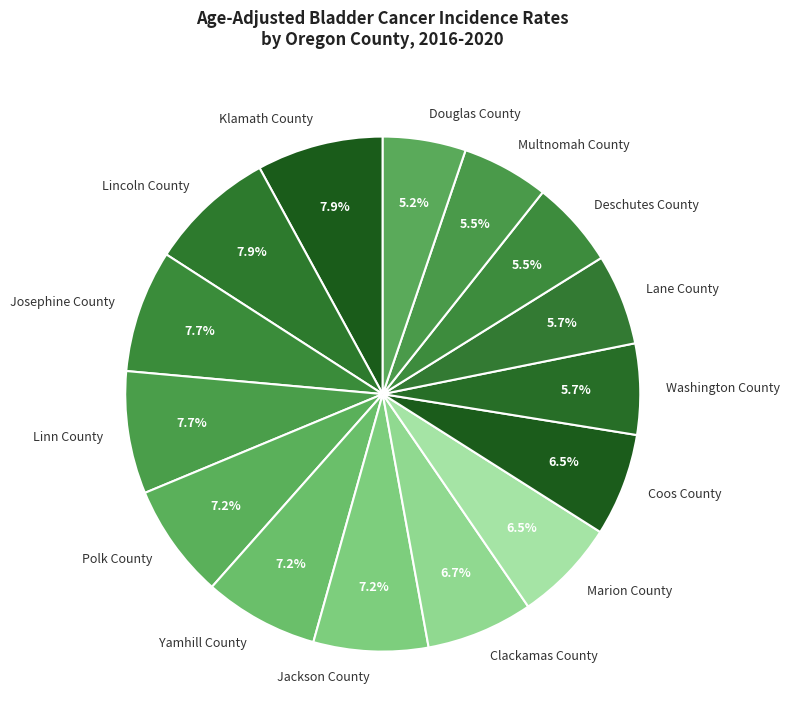

Approximately how many times larger is the value at Polk County compared to Linn County?

0.9